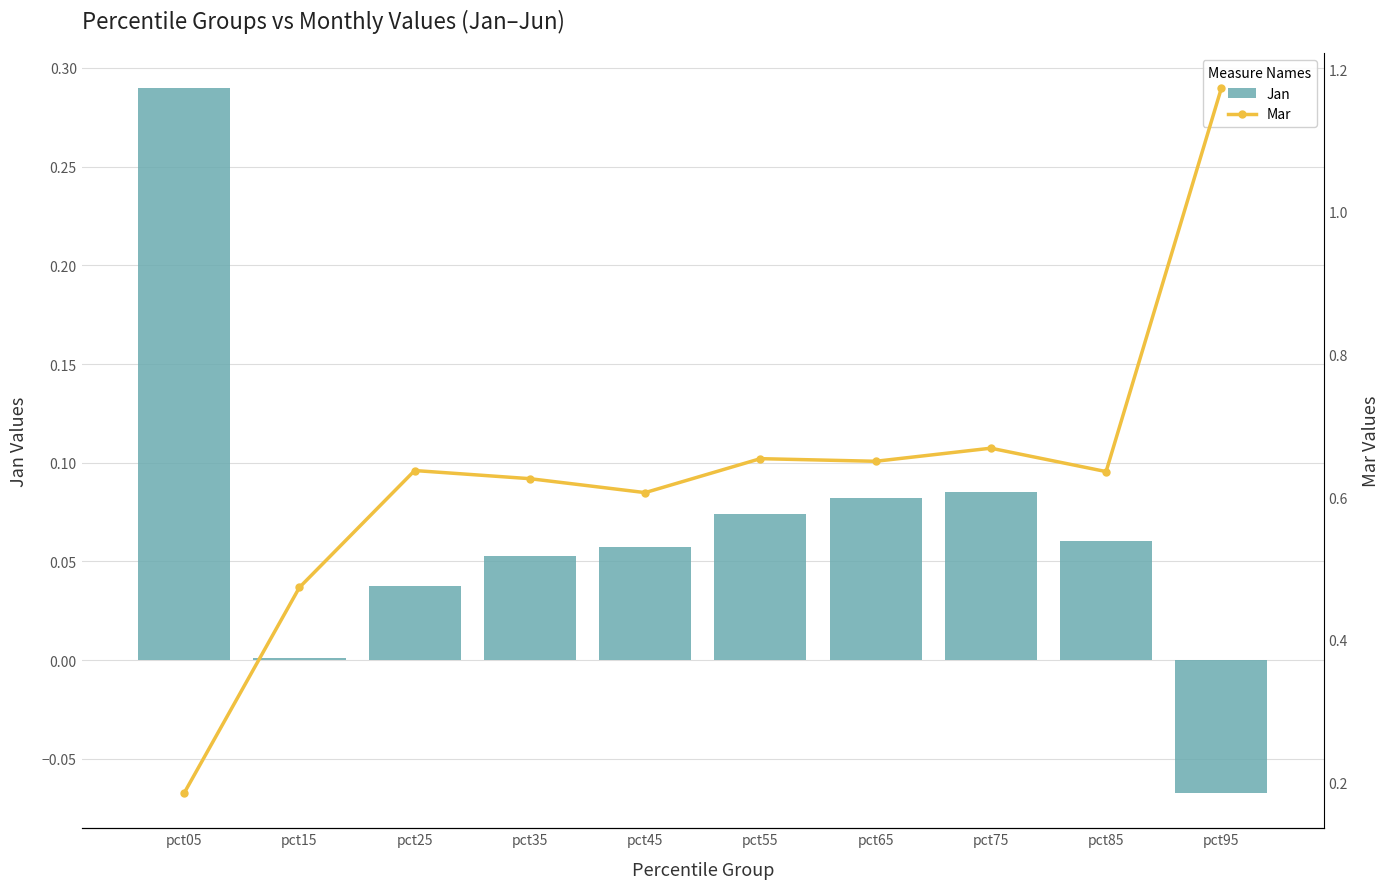

At pct65, list the series in order from largest to smallest.

Mar, Jan